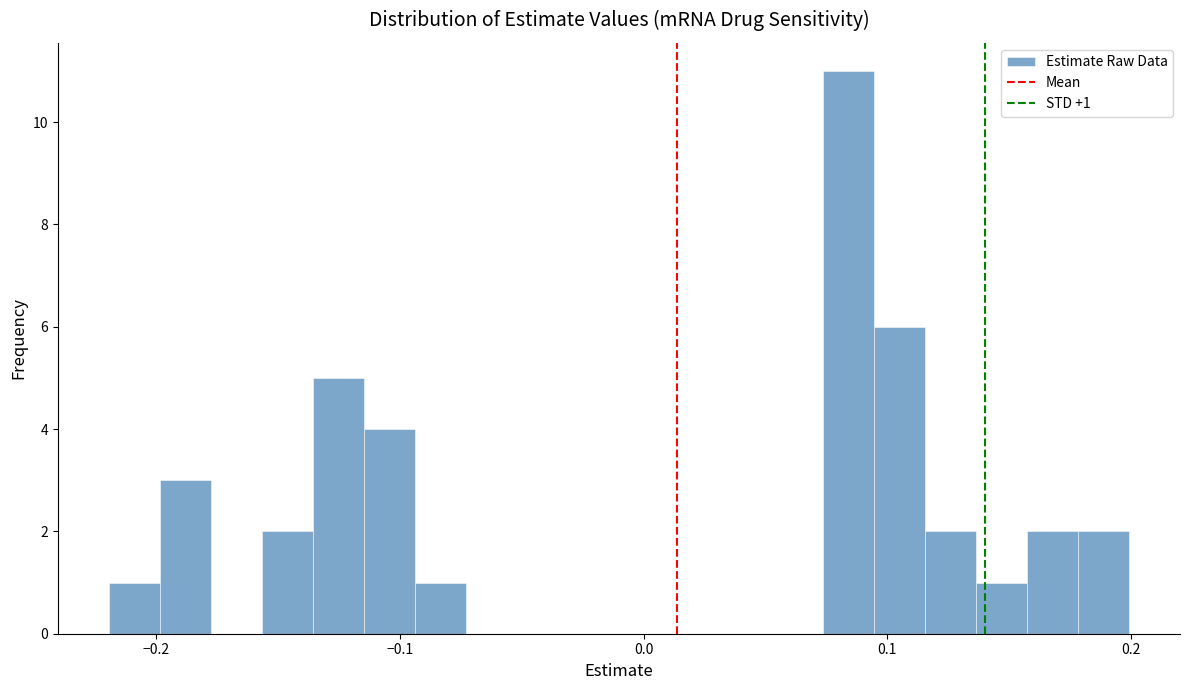

Read against the x-axis, roughly where is the centre of the tallest bar?

0.08